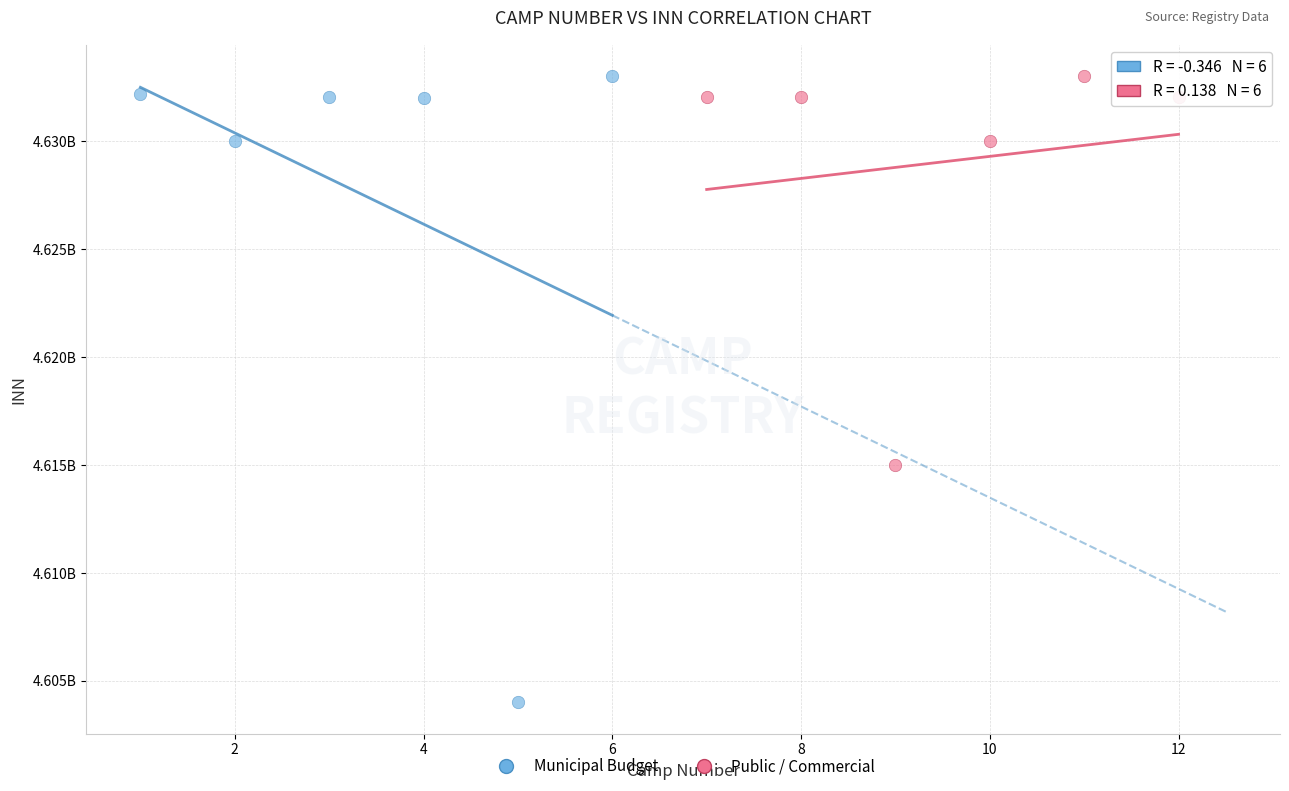

Which series reaches the minimum Y coordinate?

Municipal Budget